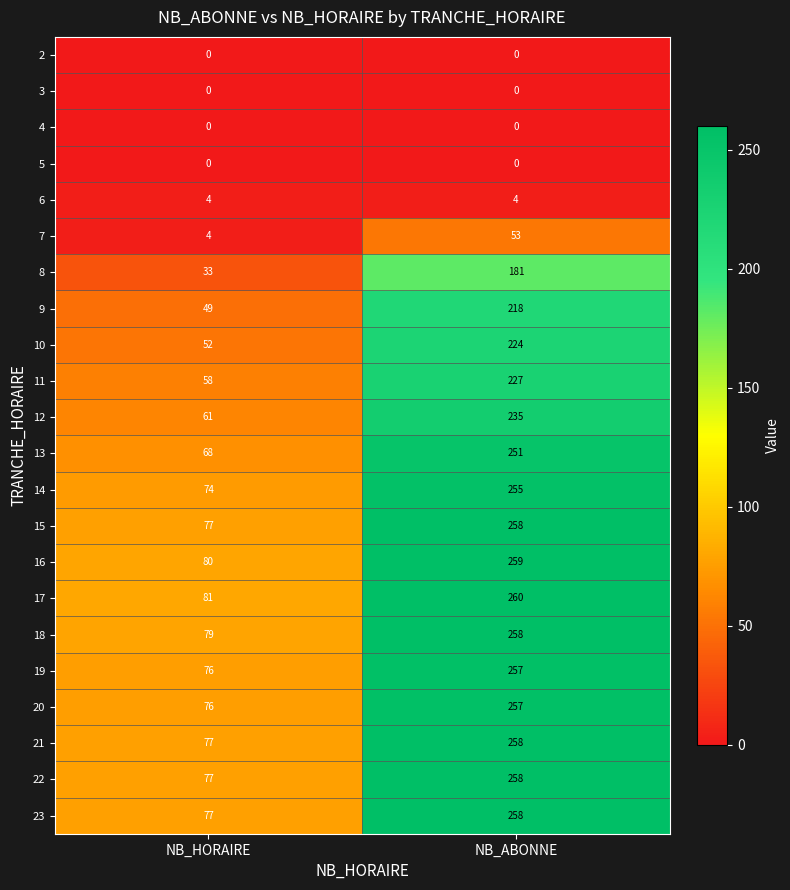

Is the value of 12 at NB_HORAIRE greater than the value of 16 at NB_HORAIRE?

No